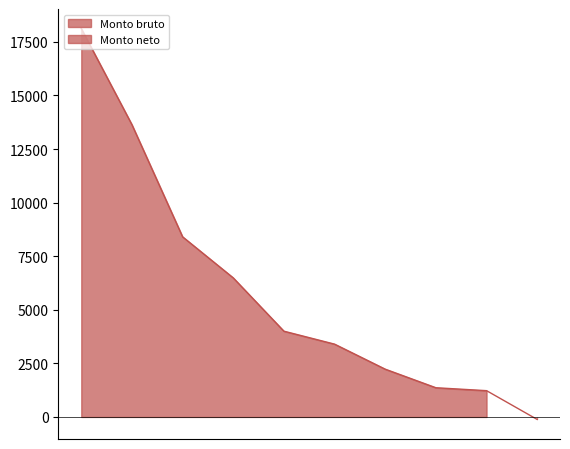

At which label does the data first exceed 4001?

1